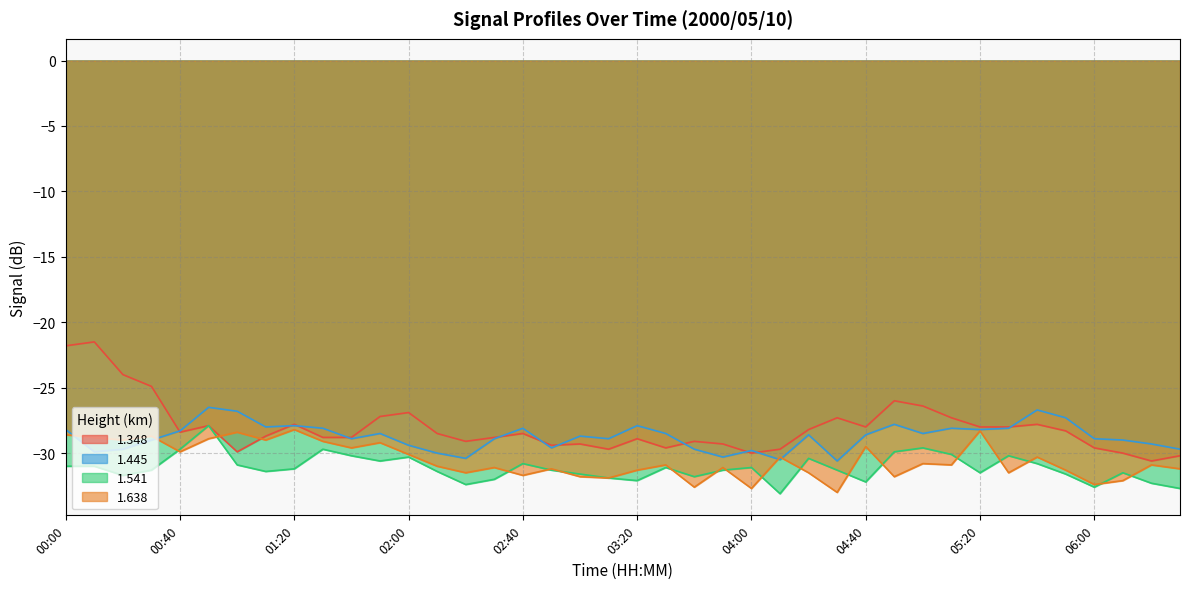

True or false: 1.445 and 1.541 intersect in this chart.

False